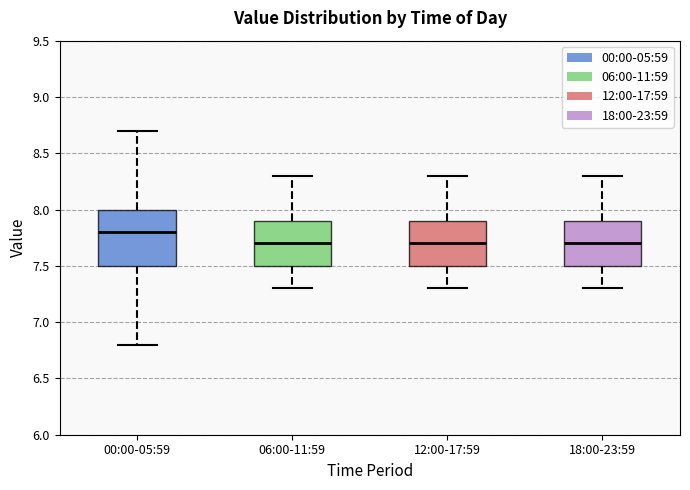

Reading left to right, transcribe this box plot: for each box, give where its median line is, the range the box spans, and where its two whiskers end, as read against the y-axis. The values are not printed on the chart, so give them approximately, as read against the axis.

00:00-05:59: median 7.8, box 7.5 to 8.0, whiskers 6.8 to 8.7
06:00-11:59: median 7.7, box 7.5 to 7.9, whiskers 7.3 to 8.3
12:00-17:59: median 7.7, box 7.5 to 7.9, whiskers 7.3 to 8.3
18:00-23:59: median 7.7, box 7.5 to 7.9, whiskers 7.3 to 8.3